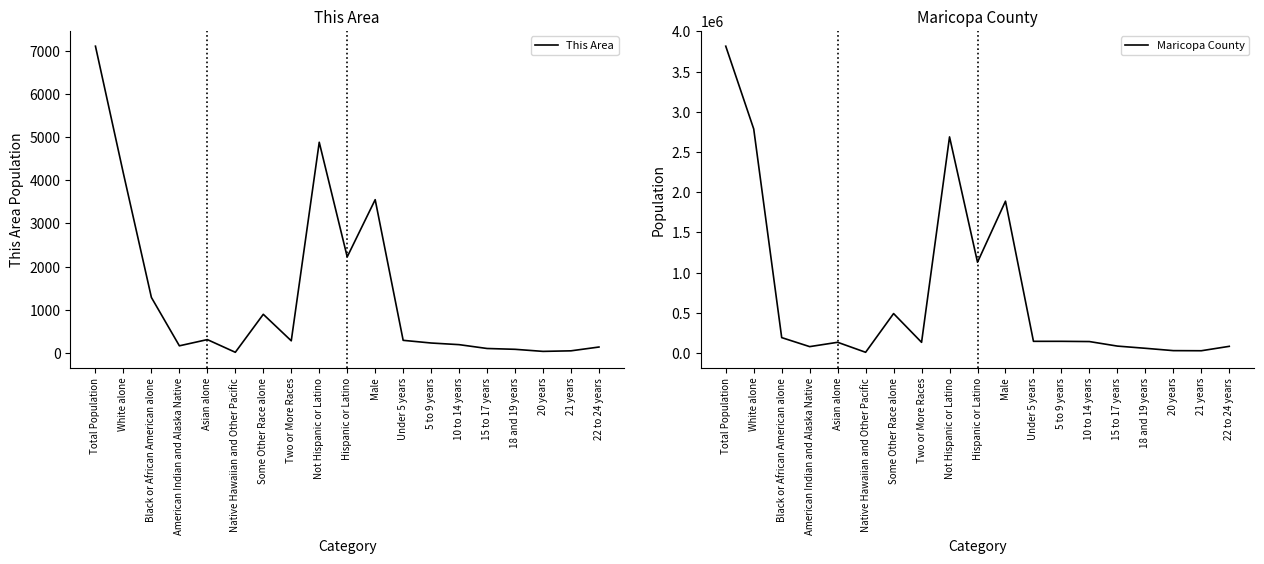

Rank the series by their maximum value, from lowest to highest.

This Area, Maricopa County